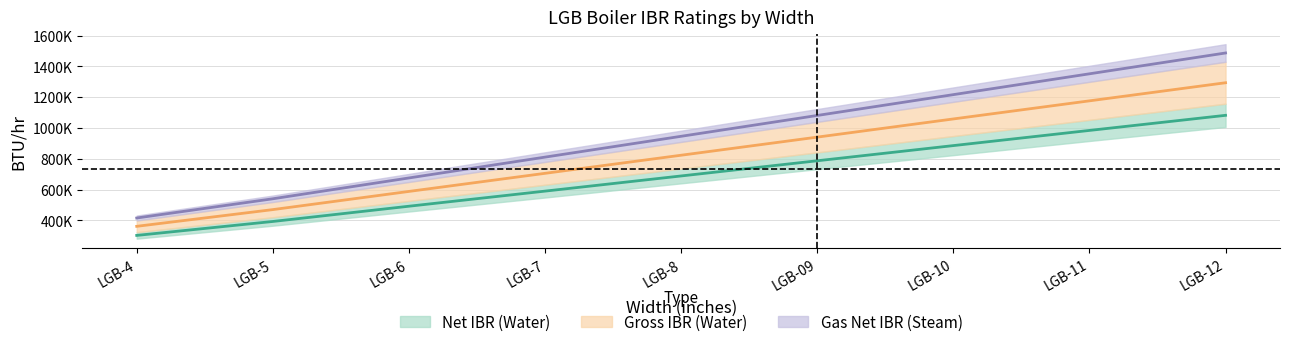

Reading right to left, what are all the values shown in this chart?

Net IBR (Water): 1082500	984500	886000	787500	689000	590500	492500	393500	303000
Gross IBR (Water): 1294000	1176500	1059000	941000	823500	706000	588500	470500	362000
Gas Net IBR (Water): 1487200	1352000	1216800	1081600	946400	811200	676000	540800	416000